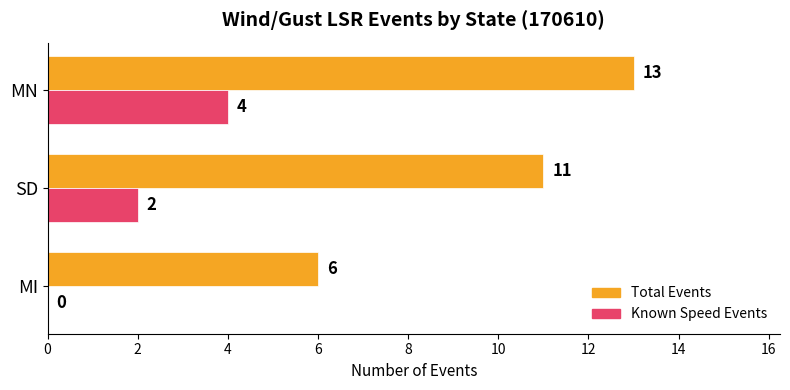

Is the value of Known Speed Events at MN greater than the value of Total Events at MI?

No